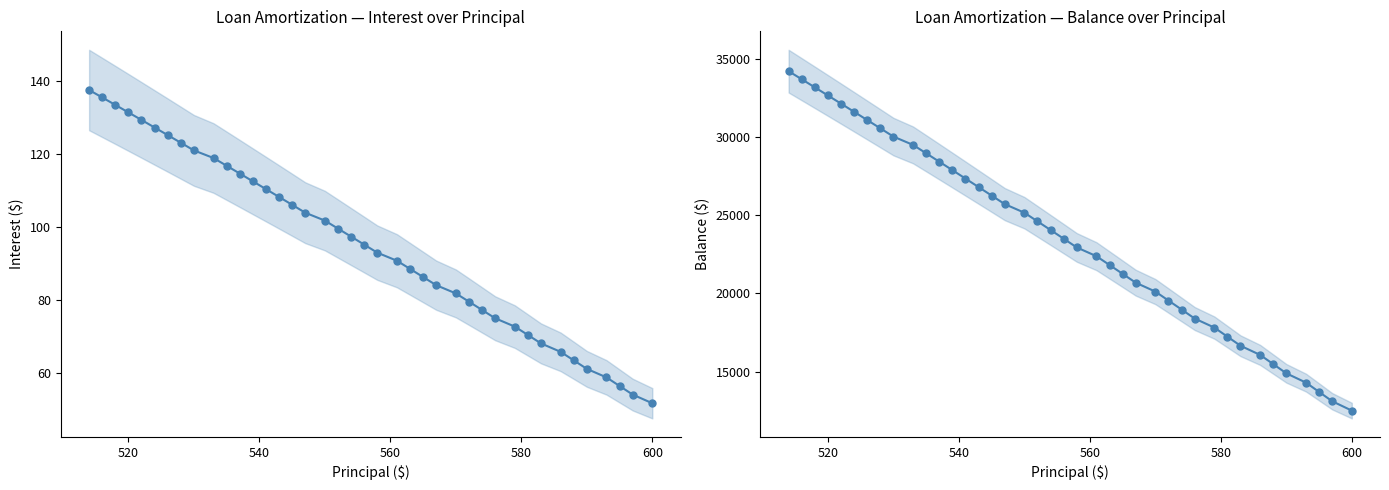

What is the maximum value for Balance?

34216.0